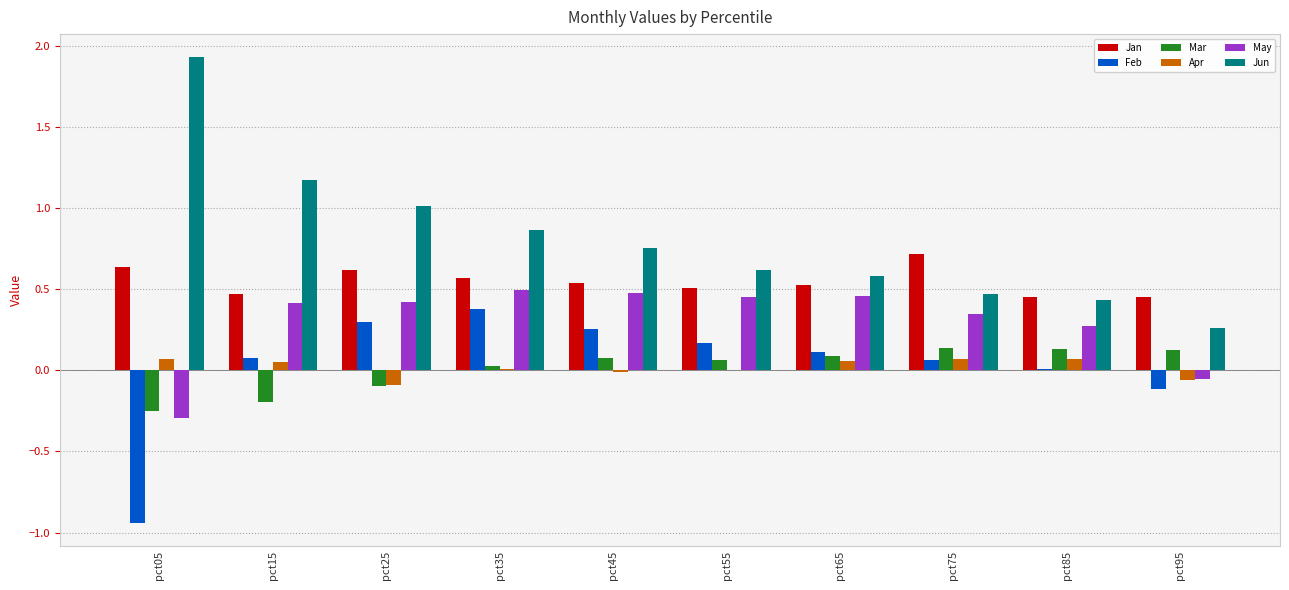

True or false: Feb has a value of 0.1 at pct75.

True